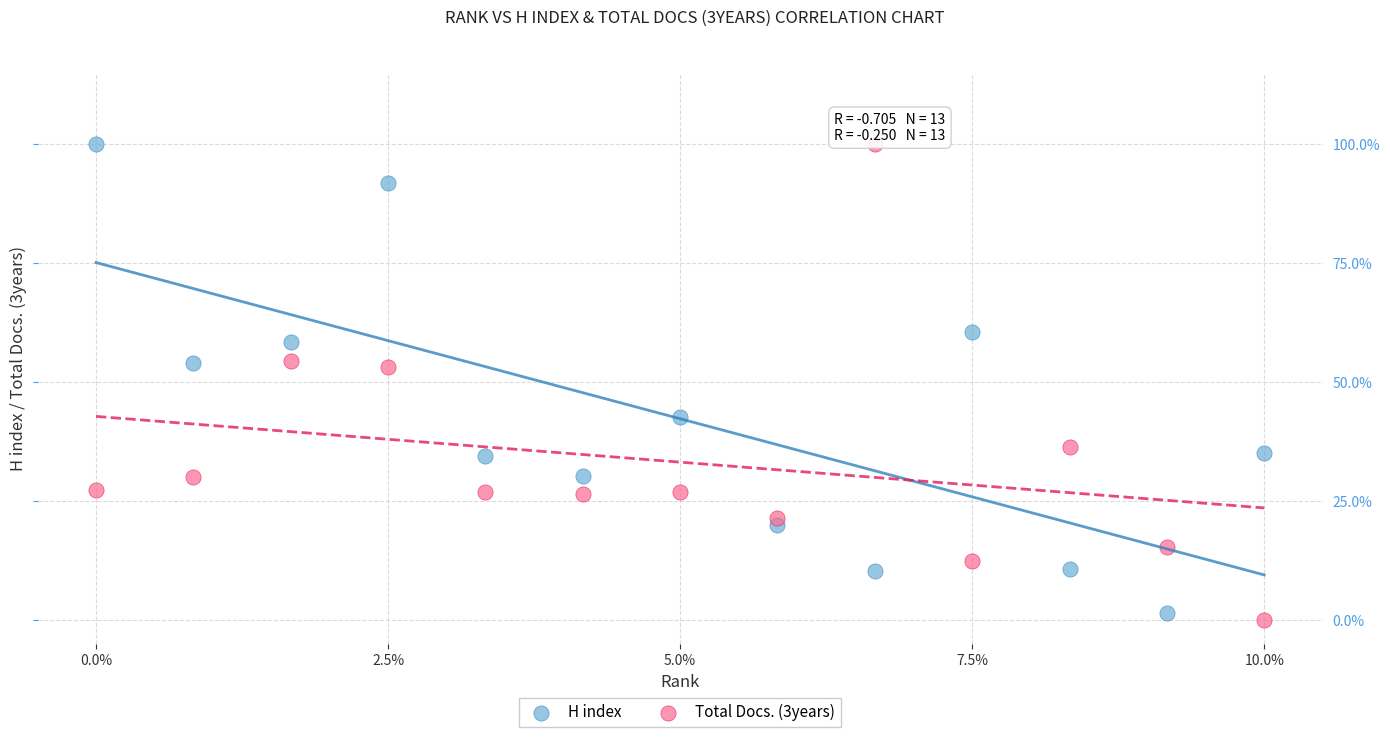

Across all data points, what is the range of Y values (max minus min)?

100.0